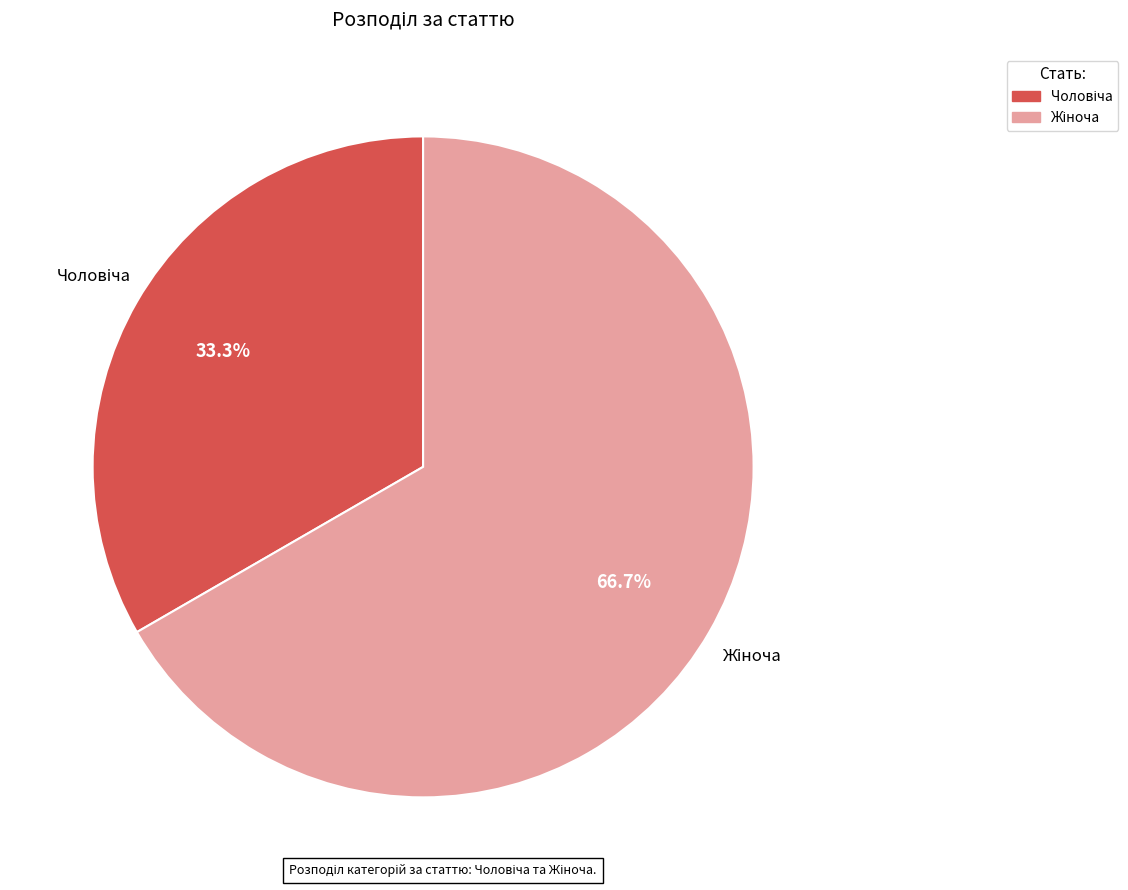

Is there any slice that represents more than half of the pie?

Yes